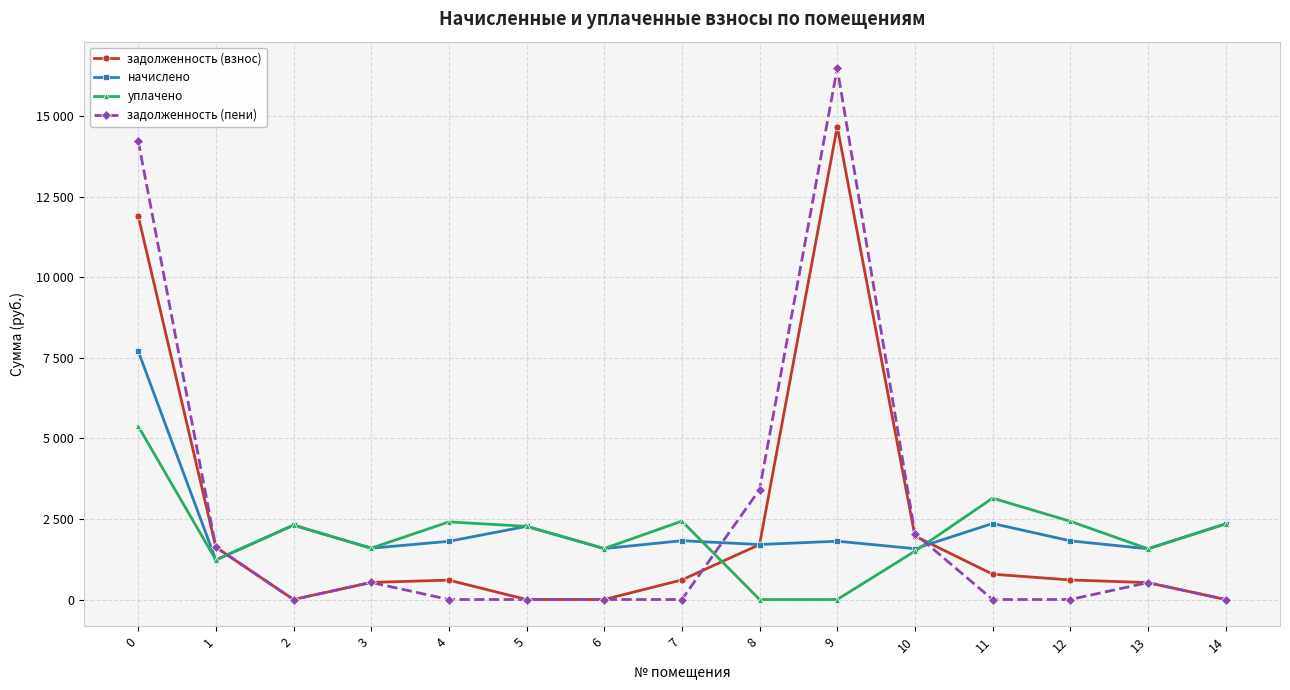

Between 10 and 5, which is larger?

10